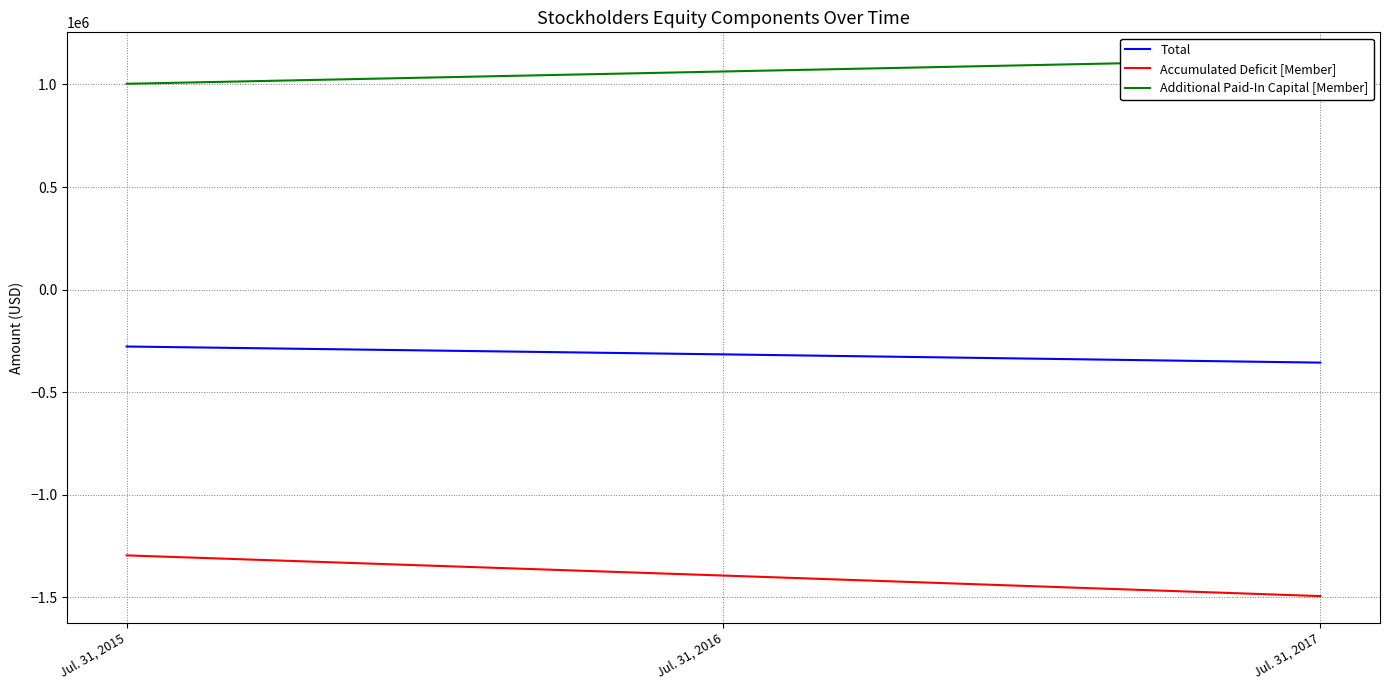

The Additional Paid-In Capital [Member] series shows 1906343 at Jul. 31, 2017. True or false?

False